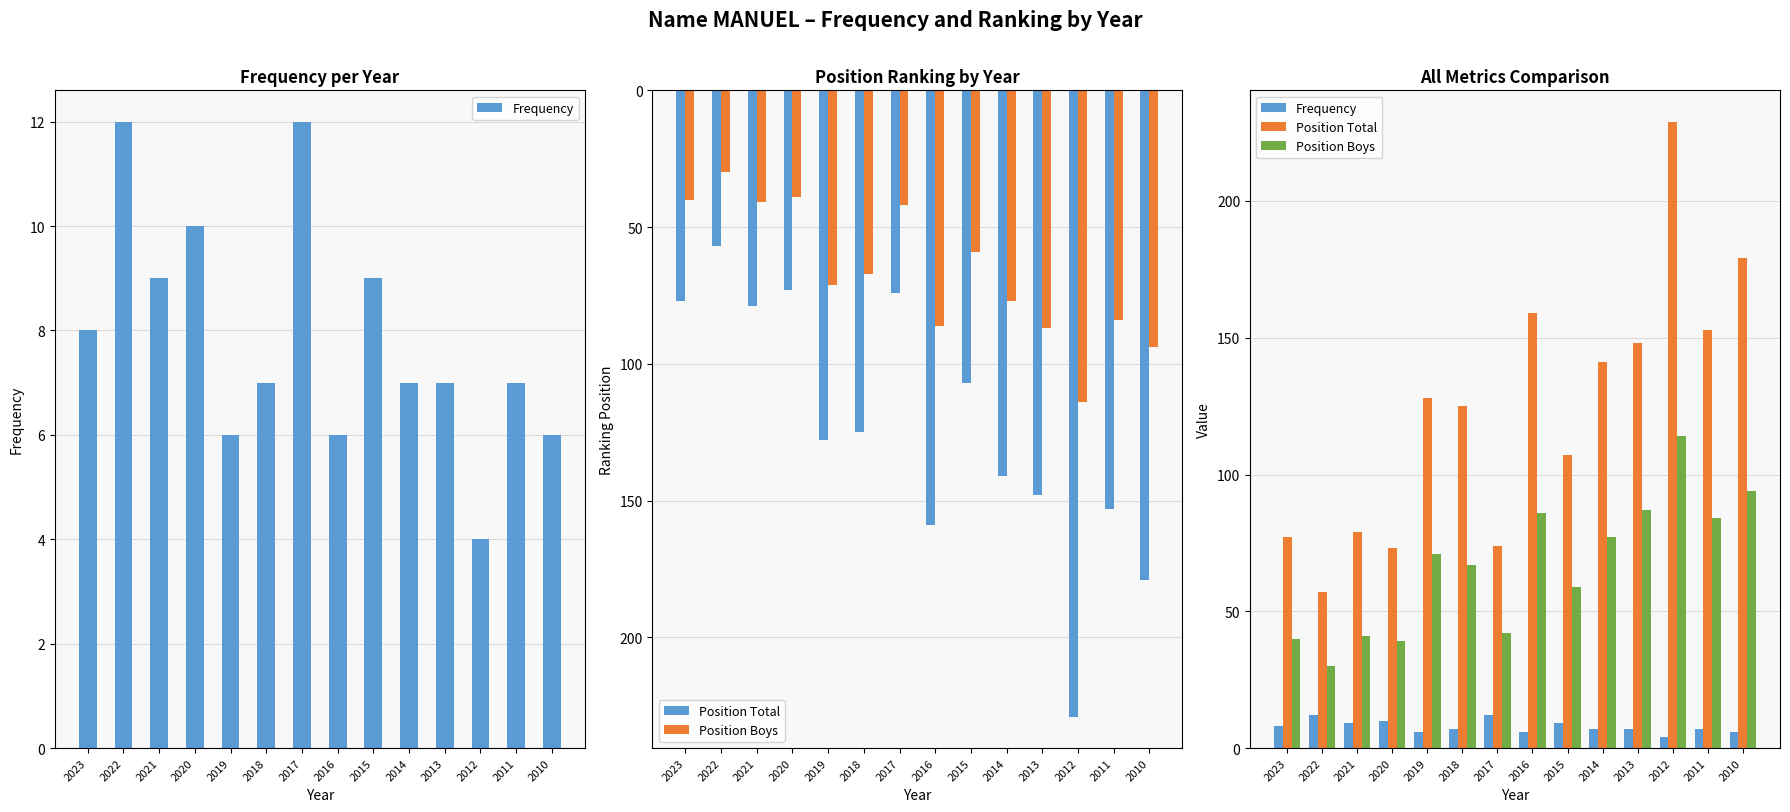

Which series has the widest spread of values?

Position Total